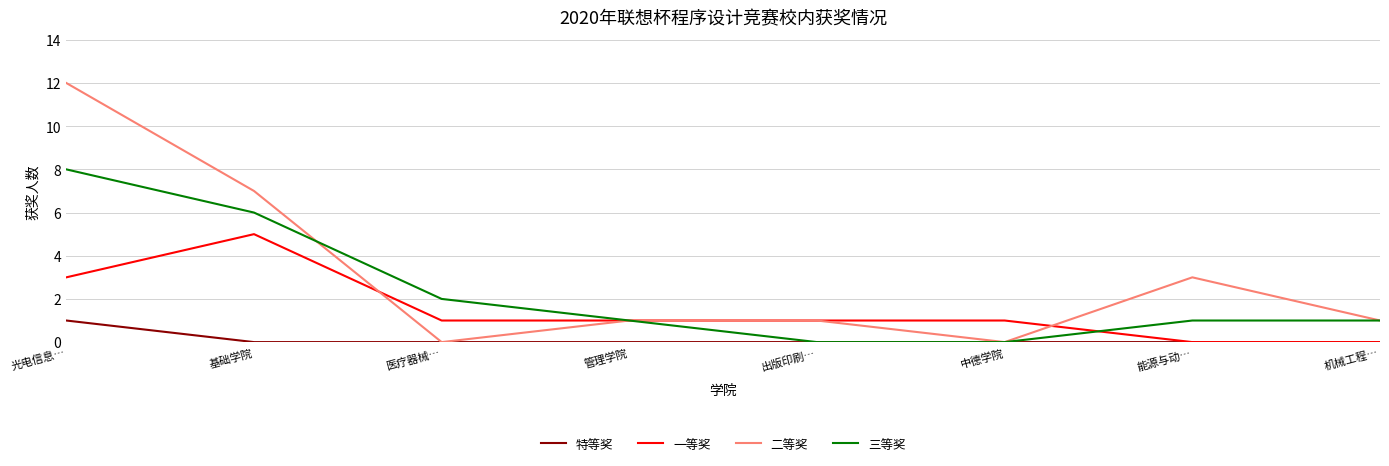

Is the value of 特等奖 at 医疗器械… greater than the value of 一等奖 at 医疗器械…?

No